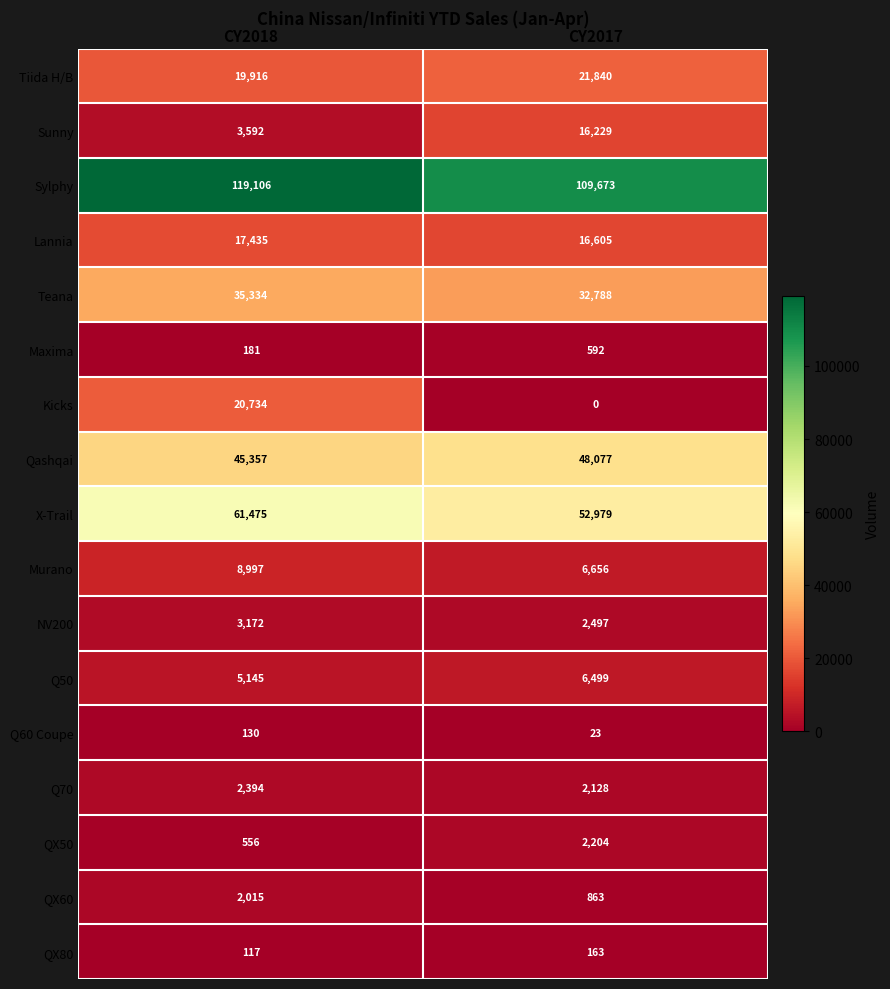

Between CY2018 and CY2017, which series saw the biggest shift?

Kicks